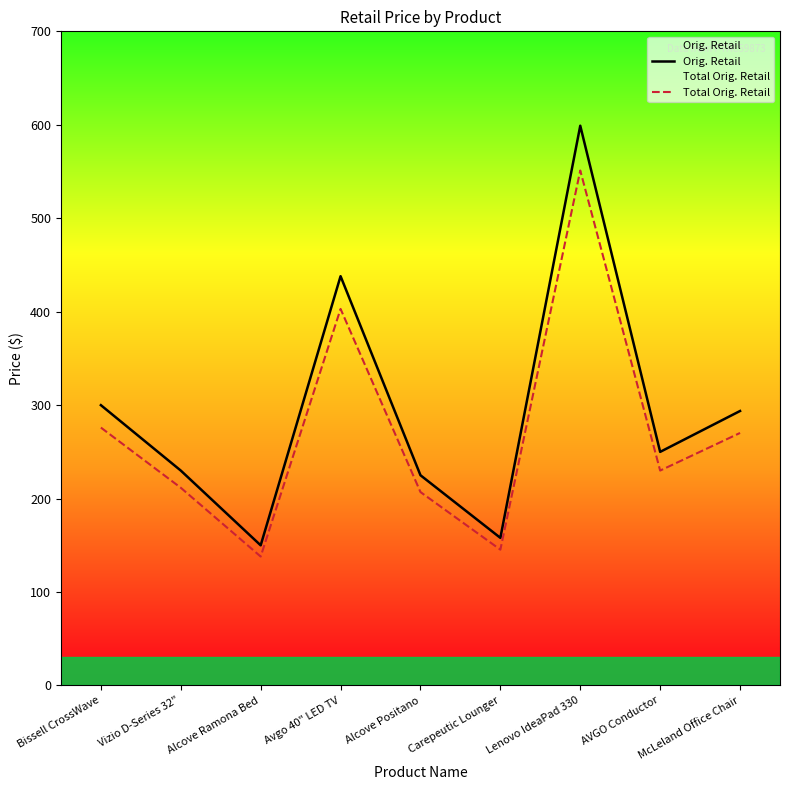

What is the average value of the Orig. Retail series?

293.7